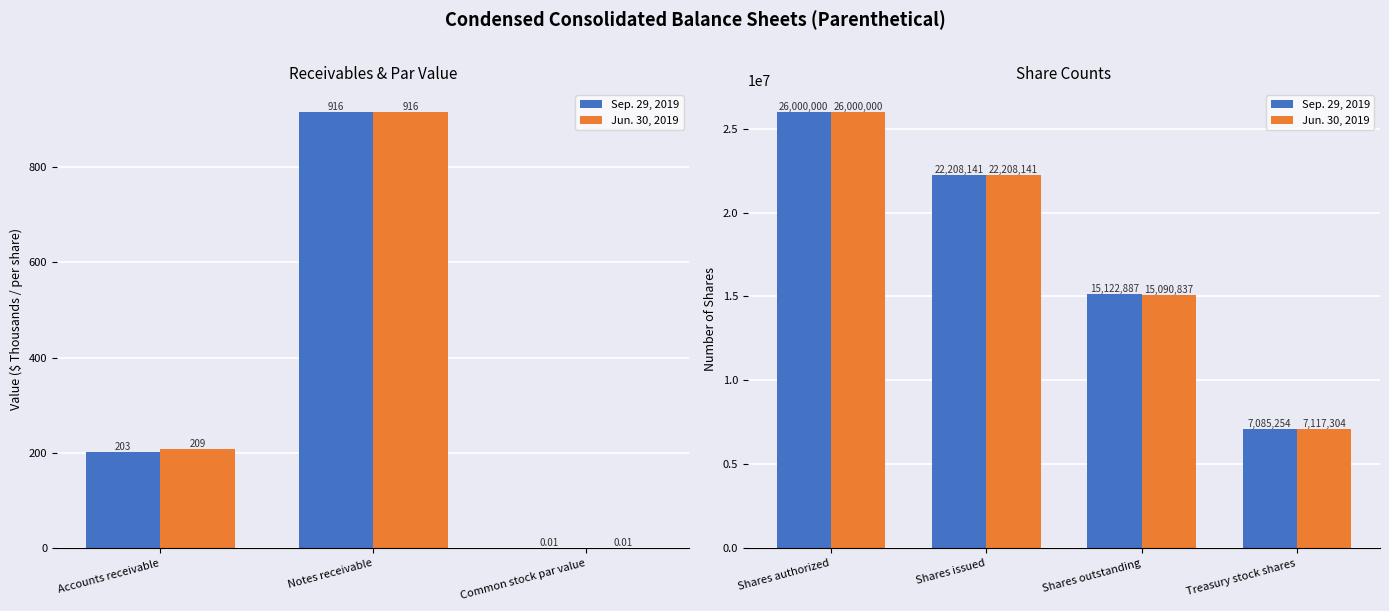

How many distinct data groups are displayed?

2